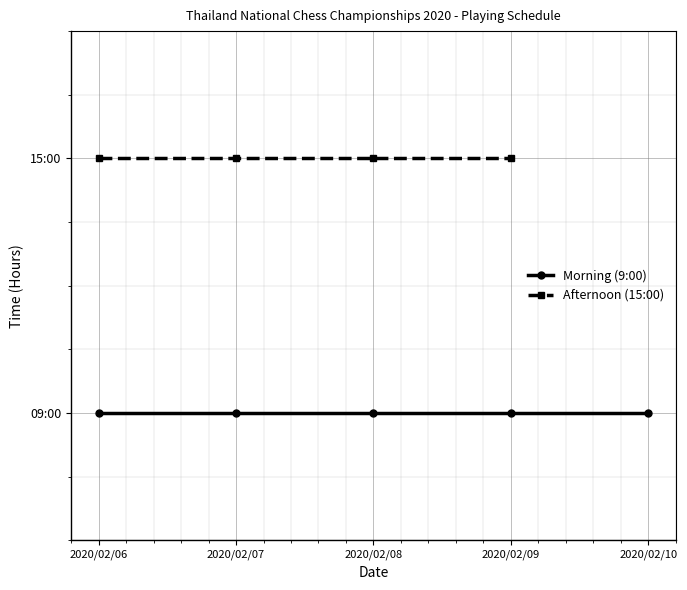

Which series has the largest total across all categories?

Afternoon (15:00)